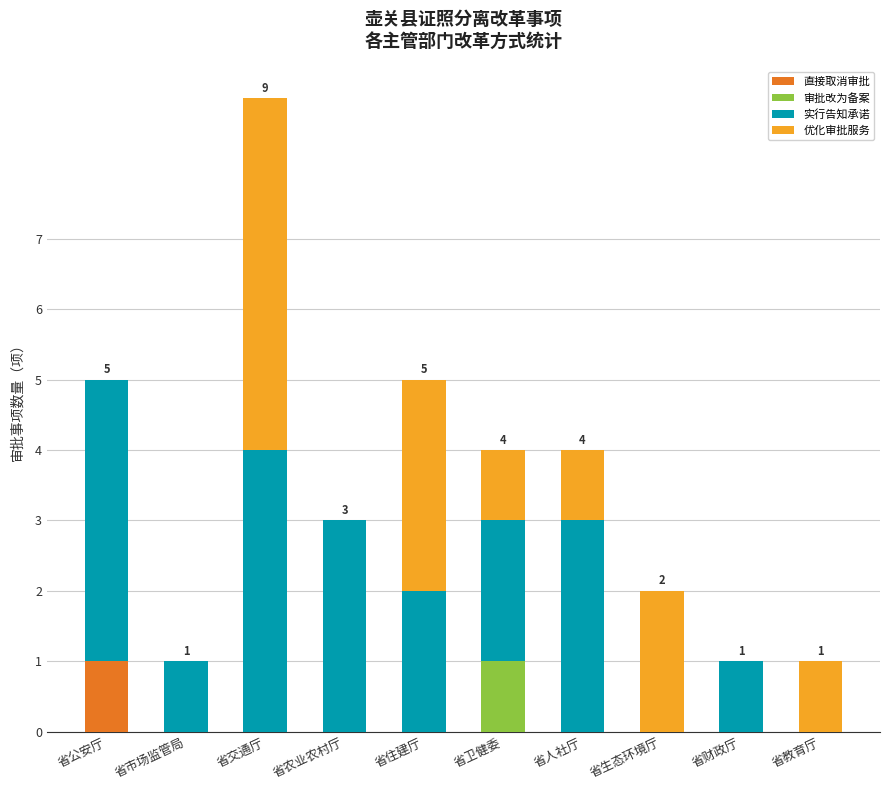

At which category is the sum across all series the highest?

省交通厅